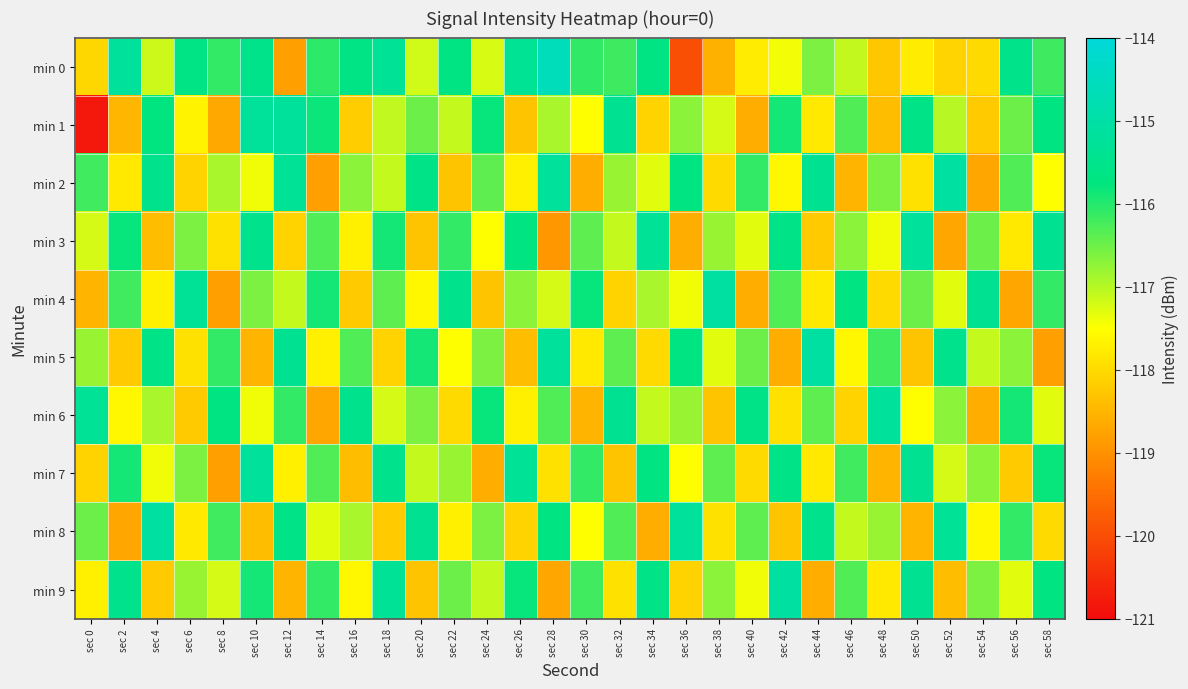

Reading left to right, list all the values displayed in this chart.

min 0: sec 0=-118.0	sec 2=-115.2	sec 4=-117.1	sec 6=-115.6	sec 8=-116.1	sec 10=-115.5	sec 12=-118.8	sec 14=-116.1	sec 16=-115.6	sec 18=-115.3	sec 20=-117.2	sec 22=-115.7	sec 24=-117.2	sec 26=-115.3	sec 28=-114.6	sec 30=-116.1	sec 32=-116.2	sec 34=-115.7	sec 36=-120.0	sec 38=-118.6	sec 40=-117.8	sec 42=-117.4	sec 44=-116.6	sec 46=-117.1	sec 48=-118.3	sec 50=-117.7	sec 52=-118.1	sec 54=-118.0	sec 56=-115.5	sec 58=-116.2
min 1: sec 0=-120.8	sec 2=-118.5	sec 4=-115.8	sec 6=-117.7	sec 8=-118.7	sec 10=-115.2	sec 12=-115.2	sec 14=-115.8	sec 16=-118.2	sec 18=-117.1	sec 20=-116.5	sec 22=-117.1	sec 24=-115.8	sec 26=-118.3	sec 28=-116.9	sec 30=-117.5	sec 32=-115.4	sec 34=-118.1	sec 36=-116.7	sec 38=-117.2	sec 40=-118.6	sec 42=-115.9	sec 44=-117.8	sec 46=-116.3	sec 48=-118.4	sec 50=-115.6	sec 52=-117.0	sec 54=-118.2	sec 56=-116.5	sec 58=-115.7
min 2: sec 0=-116.2	sec 2=-117.8	sec 4=-115.5	sec 6=-118.1	sec 8=-116.9	sec 10=-117.4	sec 12=-115.3	sec 14=-118.8	sec 16=-116.7	sec 18=-117.1	sec 20=-115.6	sec 22=-118.3	sec 24=-116.4	sec 26=-117.7	sec 28=-115.2	sec 30=-118.6	sec 32=-116.8	sec 34=-117.3	sec 36=-115.7	sec 38=-118.0	sec 40=-116.1	sec 42=-117.6	sec 44=-115.4	sec 46=-118.5	sec 48=-116.6	sec 50=-117.9	sec 52=-115.1	sec 54=-118.7	sec 56=-116.3	sec 58=-117.5
min 3: sec 0=-117.2	sec 2=-115.8	sec 4=-118.4	sec 6=-116.6	sec 8=-117.9	sec 10=-115.5	sec 12=-118.1	sec 14=-116.3	sec 16=-117.7	sec 18=-115.9	sec 20=-118.3	sec 22=-116.1	sec 24=-117.5	sec 26=-115.7	sec 28=-118.9	sec 30=-116.4	sec 32=-117.1	sec 34=-115.3	sec 36=-118.6	sec 38=-116.8	sec 40=-117.3	sec 42=-115.6	sec 44=-118.2	sec 46=-116.7	sec 48=-117.4	sec 50=-115.2	sec 52=-118.7	sec 54=-116.5	sec 56=-117.8	sec 58=-115.4
min 4: sec 0=-118.5	sec 2=-116.2	sec 4=-117.7	sec 6=-115.3	sec 8=-118.8	sec 10=-116.6	sec 12=-117.1	sec 14=-115.9	sec 16=-118.2	sec 18=-116.4	sec 20=-117.6	sec 22=-115.5	sec 24=-118.3	sec 26=-116.7	sec 28=-117.2	sec 30=-115.8	sec 32=-118.1	sec 34=-116.9	sec 36=-117.4	sec 38=-115.1	sec 40=-118.6	sec 42=-116.3	sec 44=-117.8	sec 46=-115.7	sec 48=-118.0	sec 50=-116.5	sec 52=-117.3	sec 54=-115.4	sec 56=-118.7	sec 58=-116.1
min 5: sec 0=-116.8	sec 2=-118.2	sec 4=-115.6	sec 6=-117.9	sec 8=-116.1	sec 10=-118.5	sec 12=-115.4	sec 14=-117.7	sec 16=-116.3	sec 18=-118.1	sec 20=-115.9	sec 22=-117.5	sec 24=-116.6	sec 26=-118.4	sec 28=-115.2	sec 30=-117.8	sec 32=-116.4	sec 34=-118.0	sec 36=-115.7	sec 38=-117.3	sec 40=-116.5	sec 42=-118.6	sec 44=-115.1	sec 46=-117.6	sec 48=-116.2	sec 50=-118.3	sec 52=-115.5	sec 54=-117.1	sec 56=-116.7	sec 58=-118.8
min 6: sec 0=-115.3	sec 2=-117.6	sec 4=-116.9	sec 6=-118.2	sec 8=-115.7	sec 10=-117.4	sec 12=-116.1	sec 14=-118.7	sec 16=-115.5	sec 18=-117.2	sec 20=-116.6	sec 22=-118.0	sec 24=-115.8	sec 26=-117.7	sec 28=-116.3	sec 30=-118.5	sec 32=-115.4	sec 34=-117.1	sec 36=-116.8	sec 38=-118.3	sec 40=-115.6	sec 42=-117.9	sec 44=-116.4	sec 46=-118.1	sec 48=-115.2	sec 50=-117.5	sec 52=-116.7	sec 54=-118.6	sec 56=-115.9	sec 58=-117.3
min 7: sec 0=-118.1	sec 2=-115.9	sec 4=-117.4	sec 6=-116.6	sec 8=-118.8	sec 10=-115.2	sec 12=-117.7	sec 14=-116.3	sec 16=-118.4	sec 18=-115.5	sec 20=-117.1	sec 22=-116.8	sec 24=-118.6	sec 26=-115.3	sec 28=-117.9	sec 30=-116.1	sec 32=-118.3	sec 34=-115.7	sec 36=-117.5	sec 38=-116.4	sec 40=-118.0	sec 42=-115.6	sec 44=-117.8	sec 46=-116.2	sec 48=-118.5	sec 50=-115.4	sec 52=-117.2	sec 54=-116.7	sec 56=-118.2	sec 58=-115.8
min 8: sec 0=-116.5	sec 2=-118.7	sec 4=-115.1	sec 6=-117.8	sec 8=-116.2	sec 10=-118.4	sec 12=-115.6	sec 14=-117.3	sec 16=-116.9	sec 18=-118.2	sec 20=-115.4	sec 22=-117.7	sec 24=-116.6	sec 26=-118.1	sec 28=-115.7	sec 30=-117.5	sec 32=-116.3	sec 34=-118.6	sec 36=-115.2	sec 38=-117.9	sec 40=-116.4	sec 42=-118.3	sec 44=-115.5	sec 46=-117.1	sec 48=-116.8	sec 50=-118.5	sec 52=-115.3	sec 54=-117.6	sec 56=-116.1	sec 58=-118.0
min 9: sec 0=-117.7	sec 2=-115.5	sec 4=-118.2	sec 6=-116.8	sec 8=-117.2	sec 10=-115.9	sec 12=-118.5	sec 14=-116.1	sec 16=-117.6	sec 18=-115.3	sec 20=-118.3	sec 22=-116.5	sec 24=-117.1	sec 26=-115.8	sec 28=-118.7	sec 30=-116.2	sec 32=-117.9	sec 34=-115.6	sec 36=-118.1	sec 38=-116.7	sec 40=-117.4	sec 42=-115.1	sec 44=-118.6	sec 46=-116.3	sec 48=-117.8	sec 50=-115.4	sec 52=-118.4	sec 54=-116.6	sec 56=-117.3	sec 58=-115.7